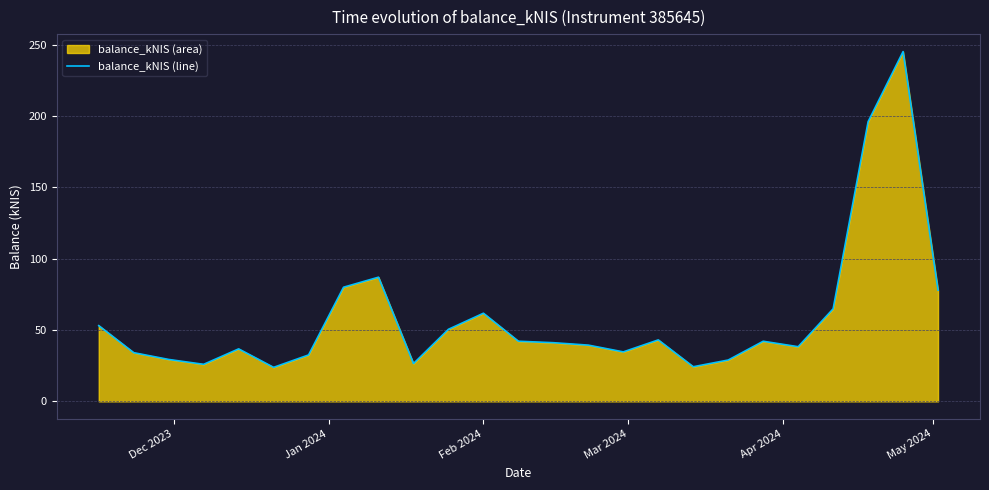

True or false: there are more than 1 points higher than both neighbors.

True